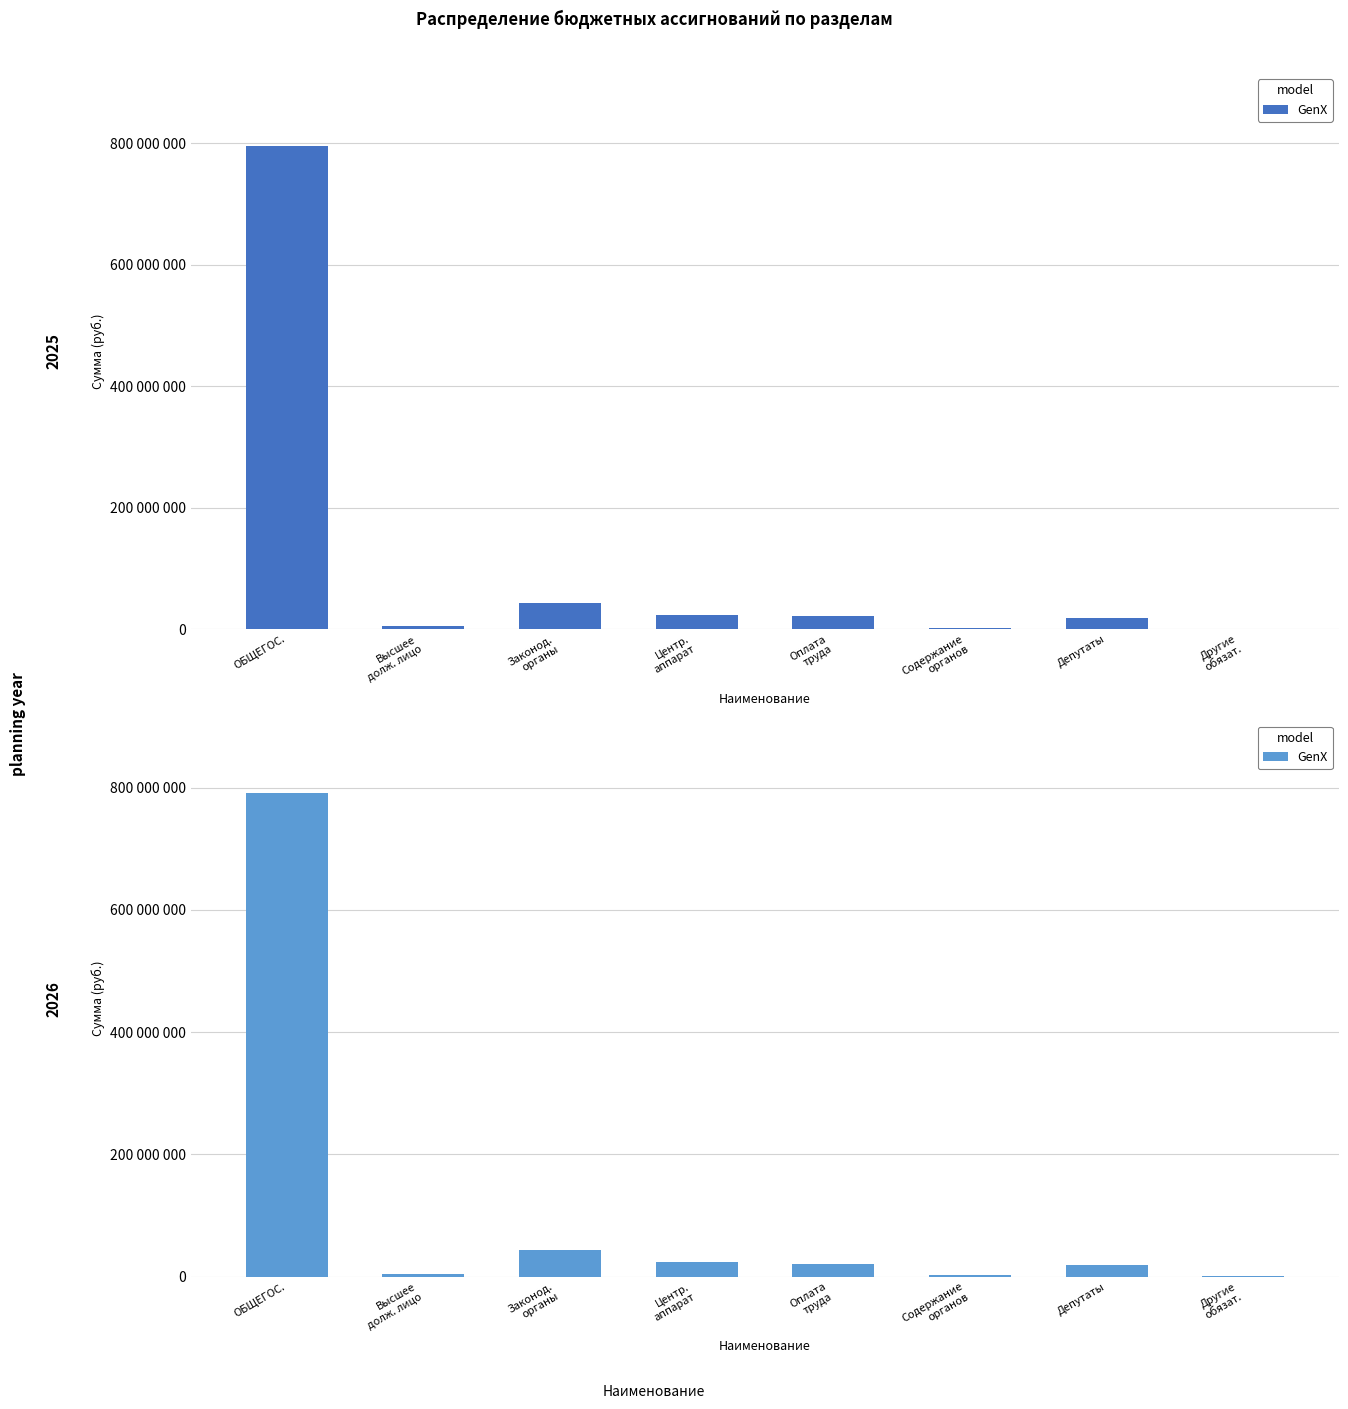

At which label is the value closest to 396054282?

Законод.
органы